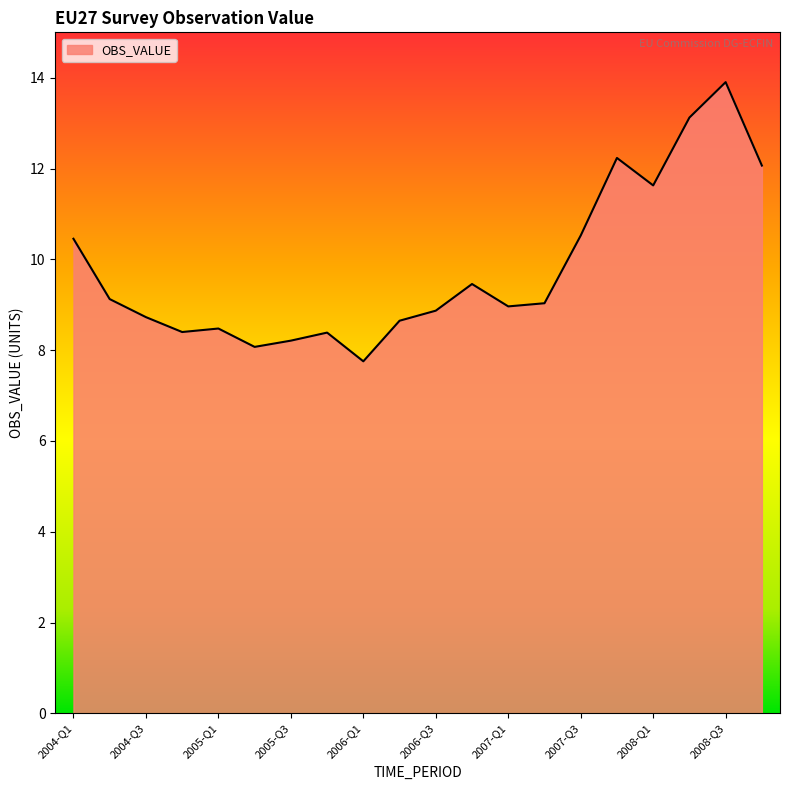

What is the smallest value displayed?

7.8